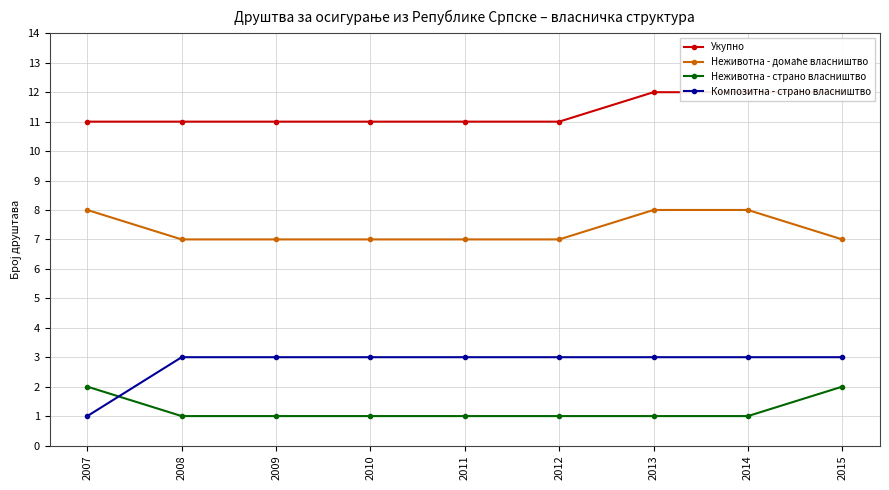

True or false: Неживотна - домаће власништво has a value of 11 at 2015.

False